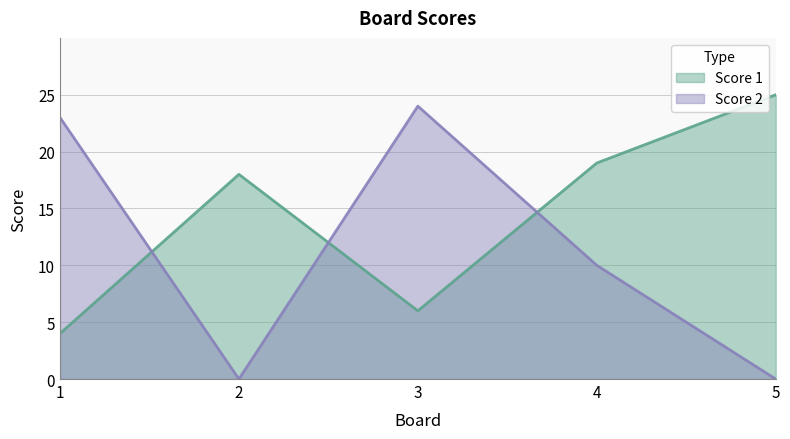

Which series changed the most between 2 and 3?

Score 2